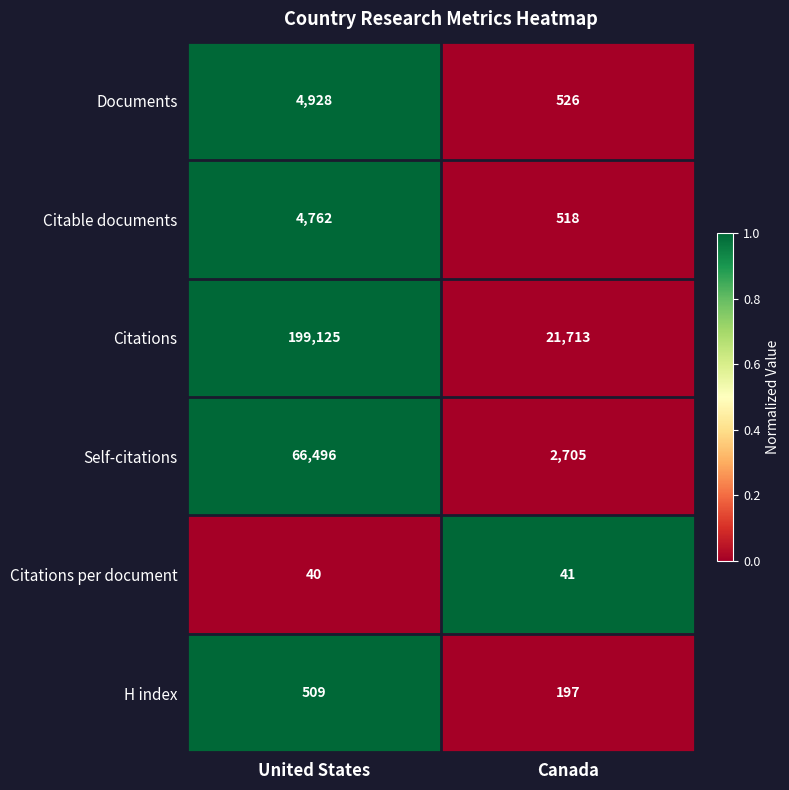

What is the difference between the maximum and minimum values in the Self-citations series?

63791